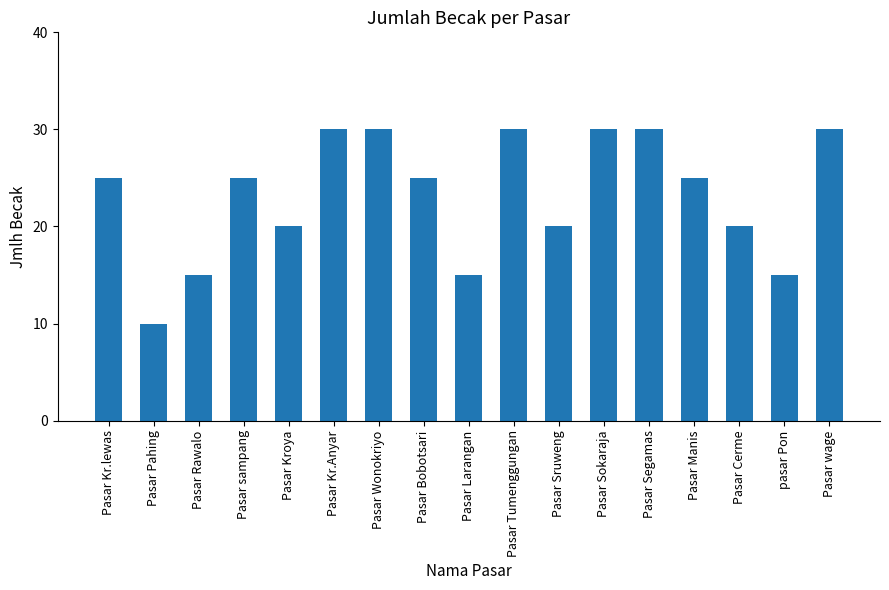

What is the sum of the values at Pasar Cerme and Pasar Bobotsari?

45